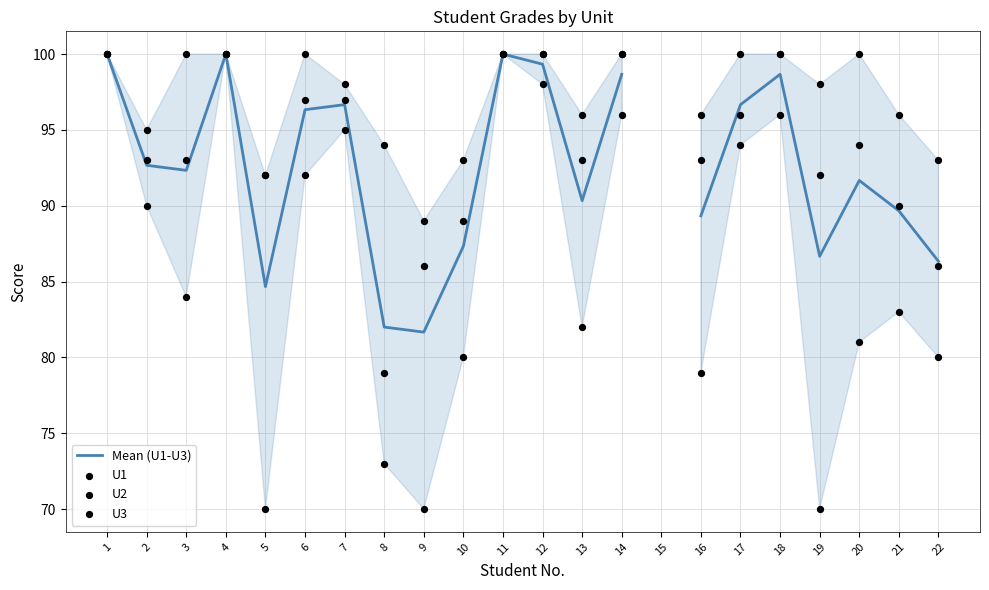

Which series reaches the minimum Y coordinate?

U2